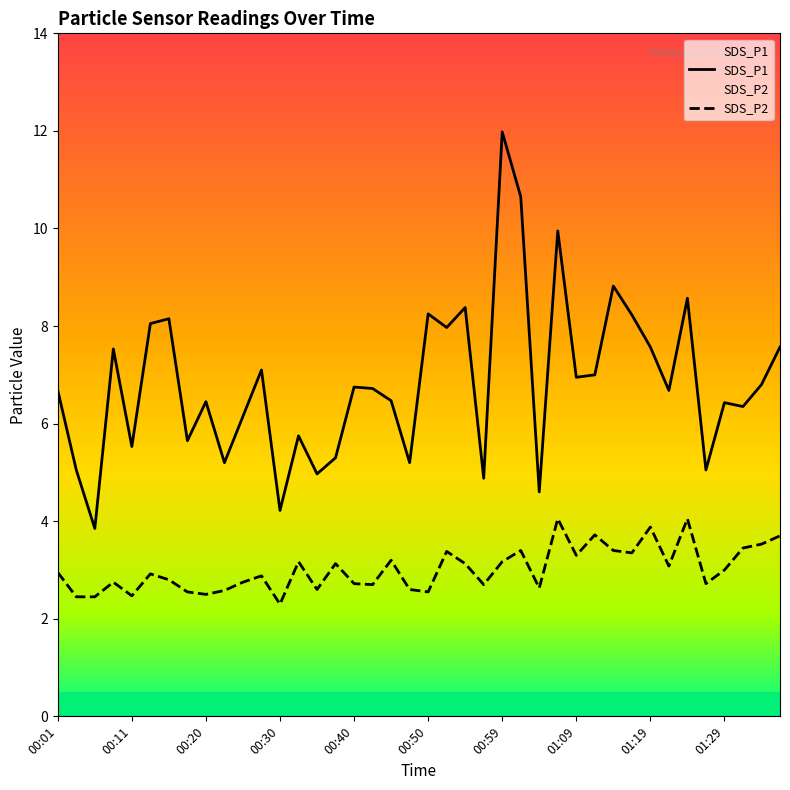

What is the difference between the SDS_P1 values at 01:12 and 00:35?

2.0